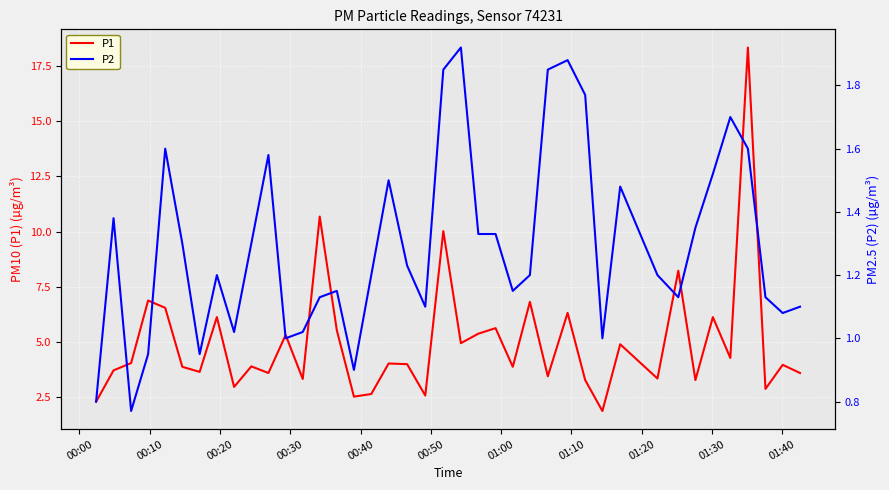

How many lines are shown in the chart?

2